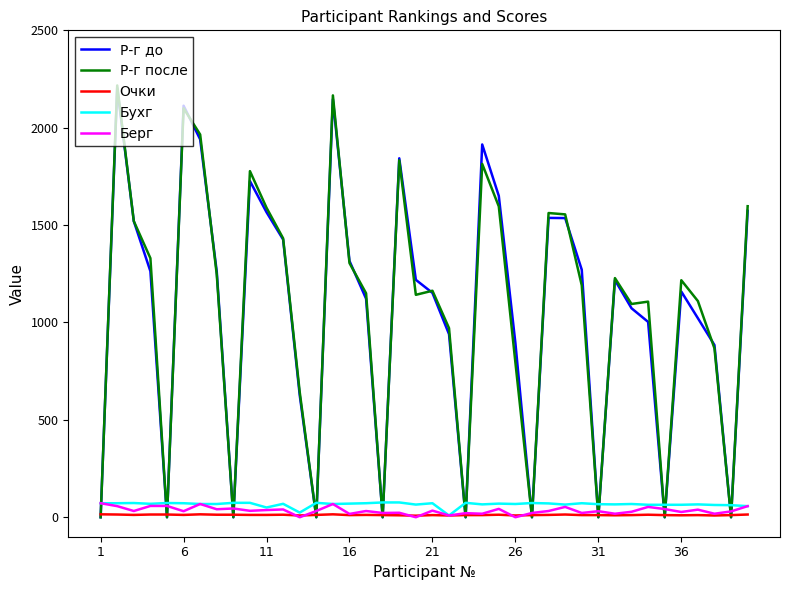

What is the greatest value displayed?

2217